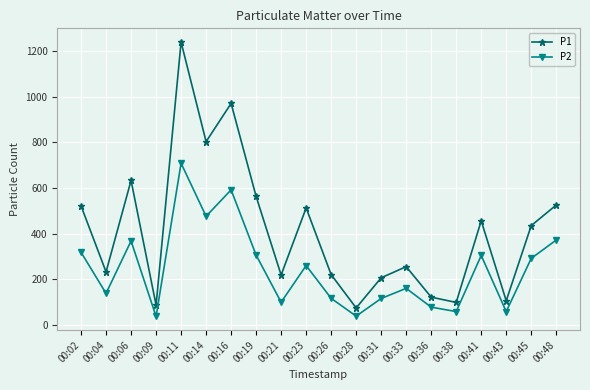

True or false: P1 has a value of 803.6 at 00:14.

True